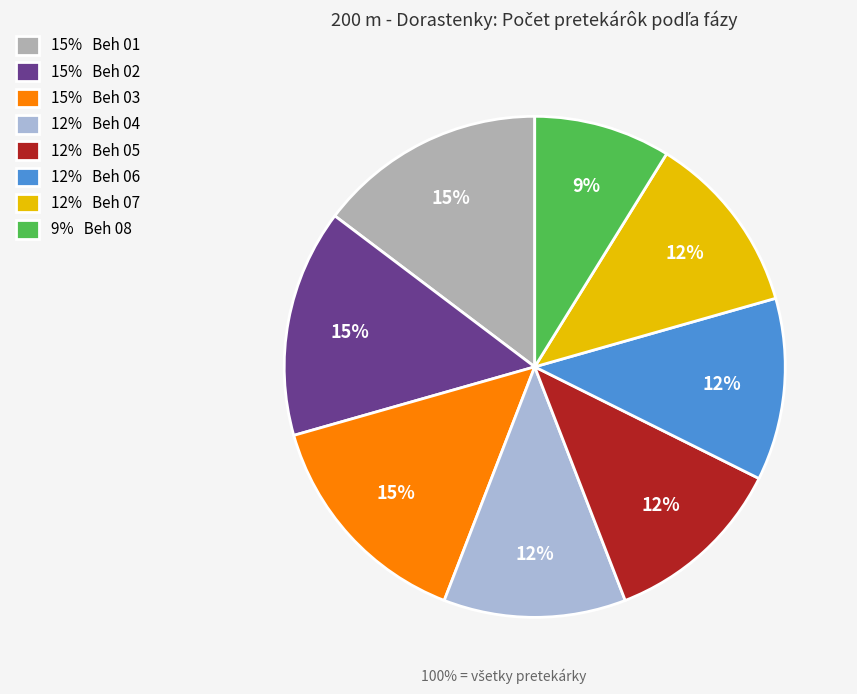

Is there any slice that represents more than half of the pie?

No